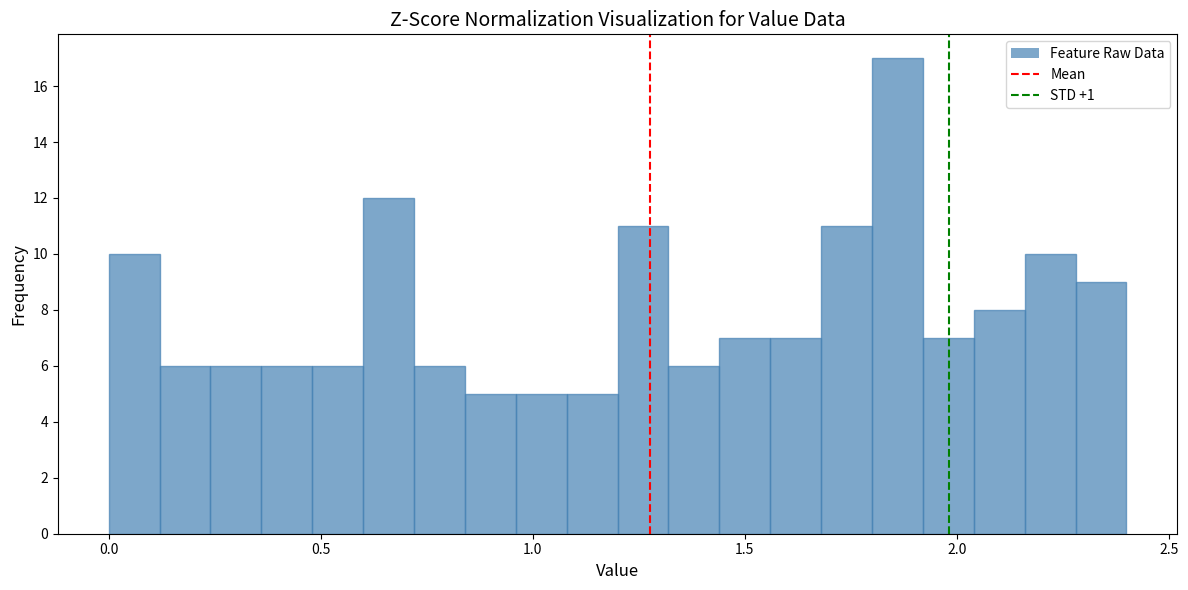

Around what value on the x-axis is the tallest bar? Give the approximate position of its centre, as read against the axis.

1.85